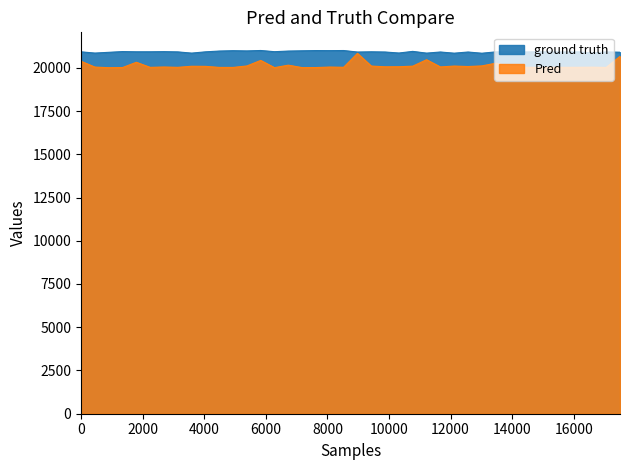

How many lines are shown in the chart?

2